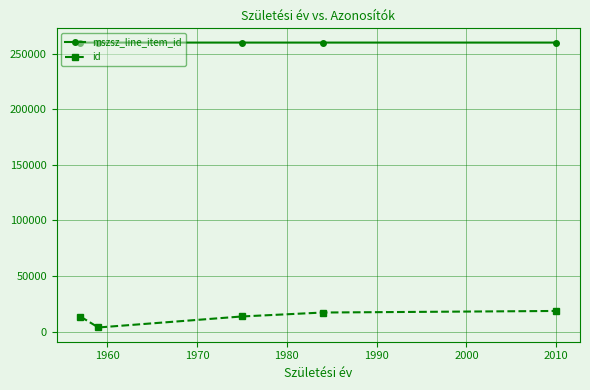

How many lines are shown in the chart?

2